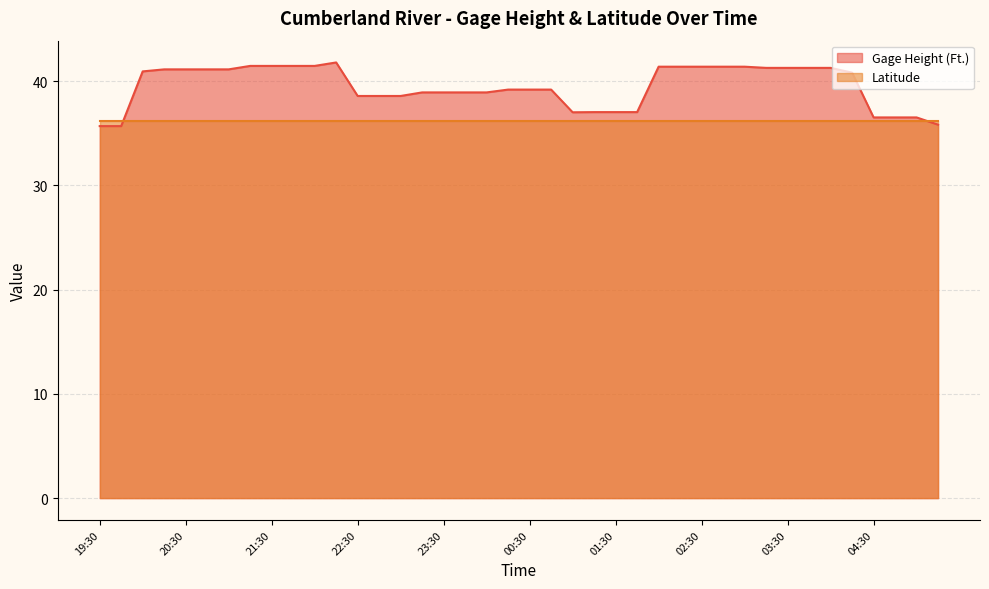

True or false: the data shows 41.5 at 22:00.

True